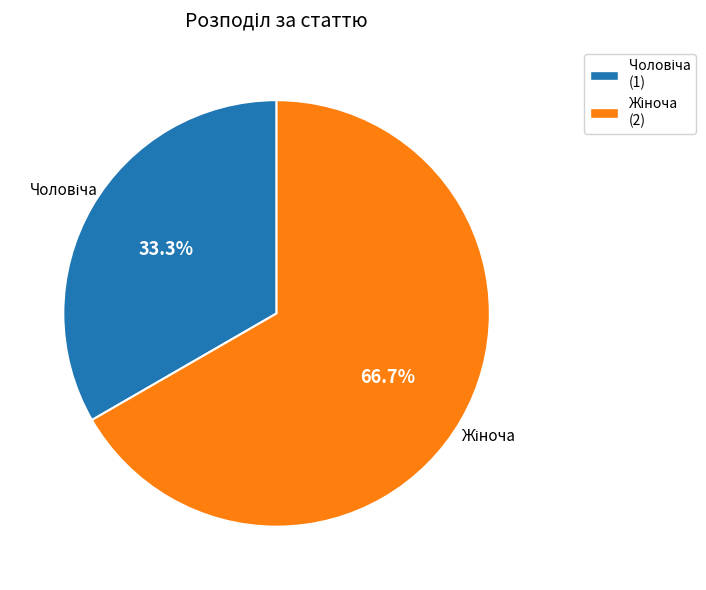

Count the number of slices in the pie.

2